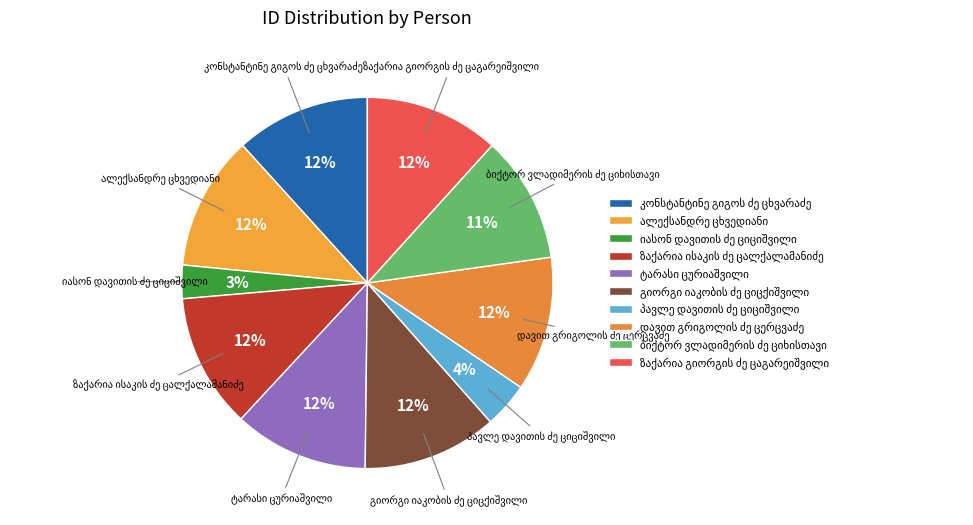

Is there any slice that represents more than half of the pie?

No